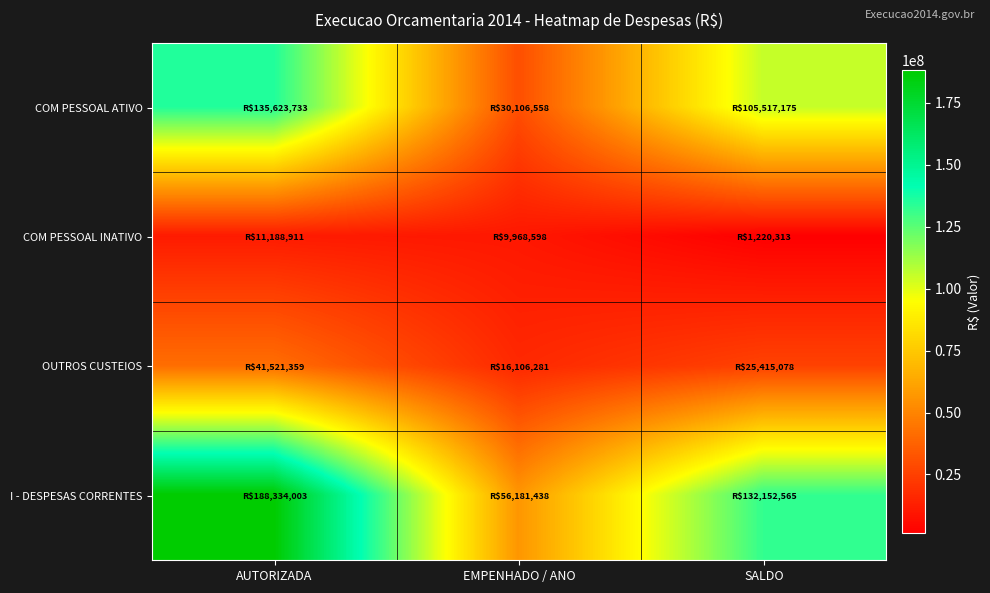

Which series has the largest total across all categories?

I - DESPESAS CORRENTES